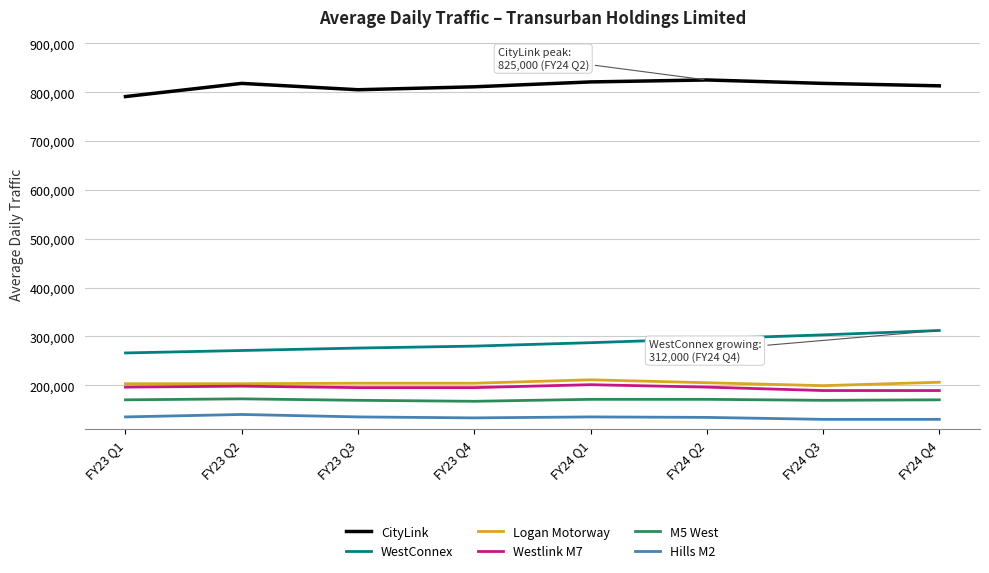

The value of Logan Motorway at FY23 Q4 is 204000. True or false?

True